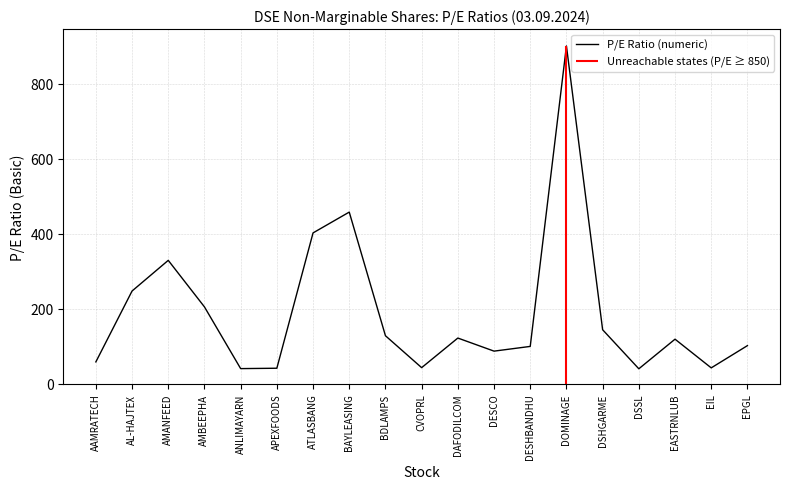

The value at AAMRATECH is 12.2. True or false?

False